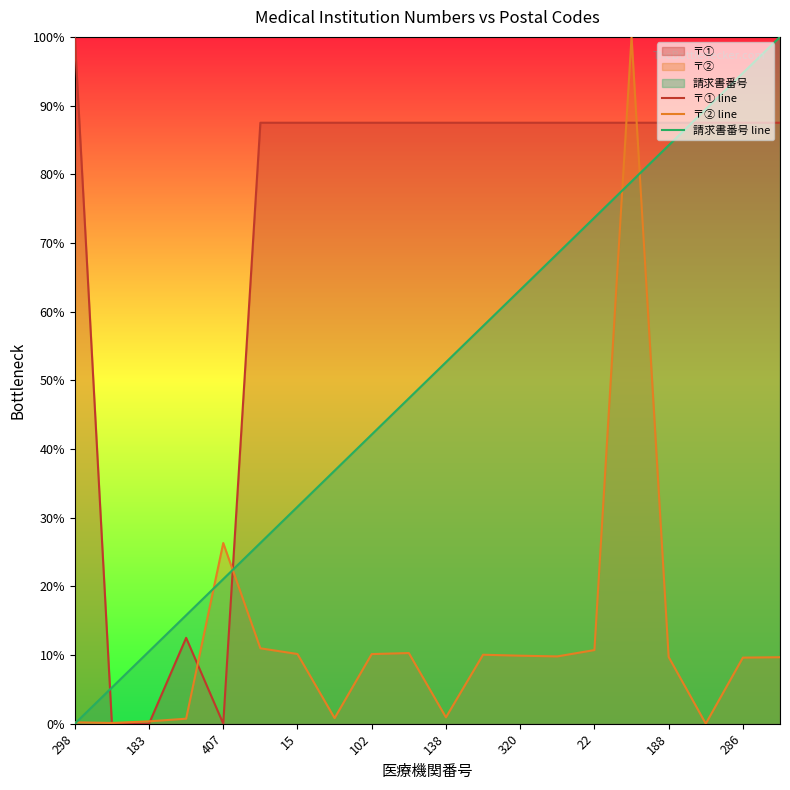

Which series has the largest total across all categories?

〒① line